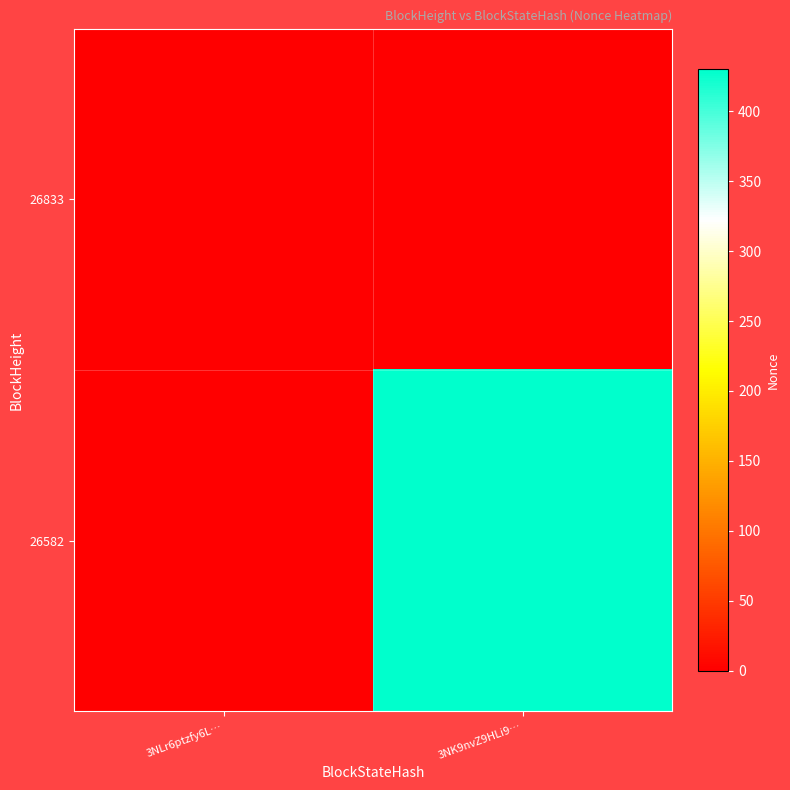

At how many categories does at least one series exceed 188?

1